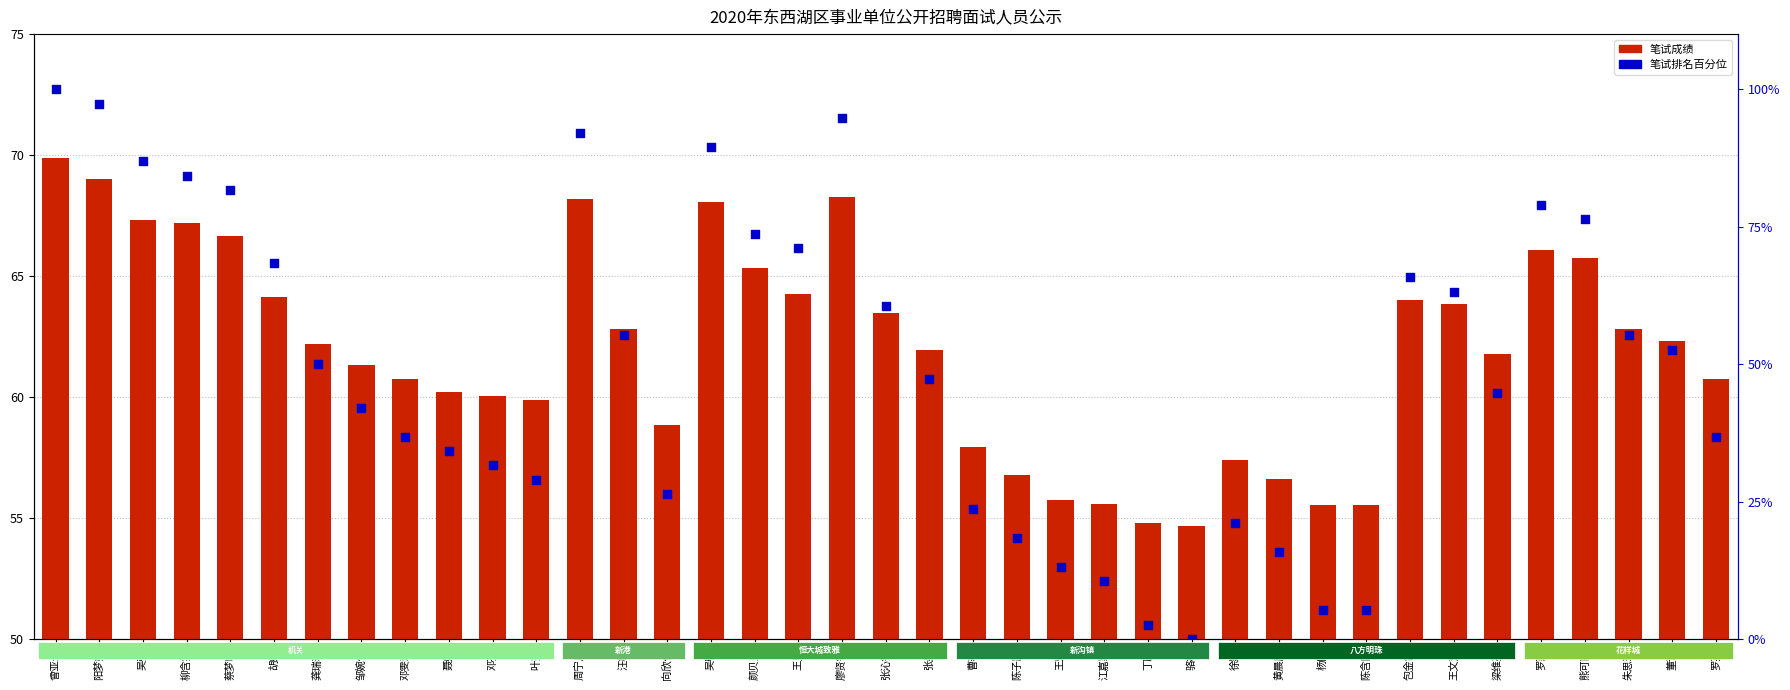

What are all the series names shown in the legend?

笔试成绩, 笔试排名百分位